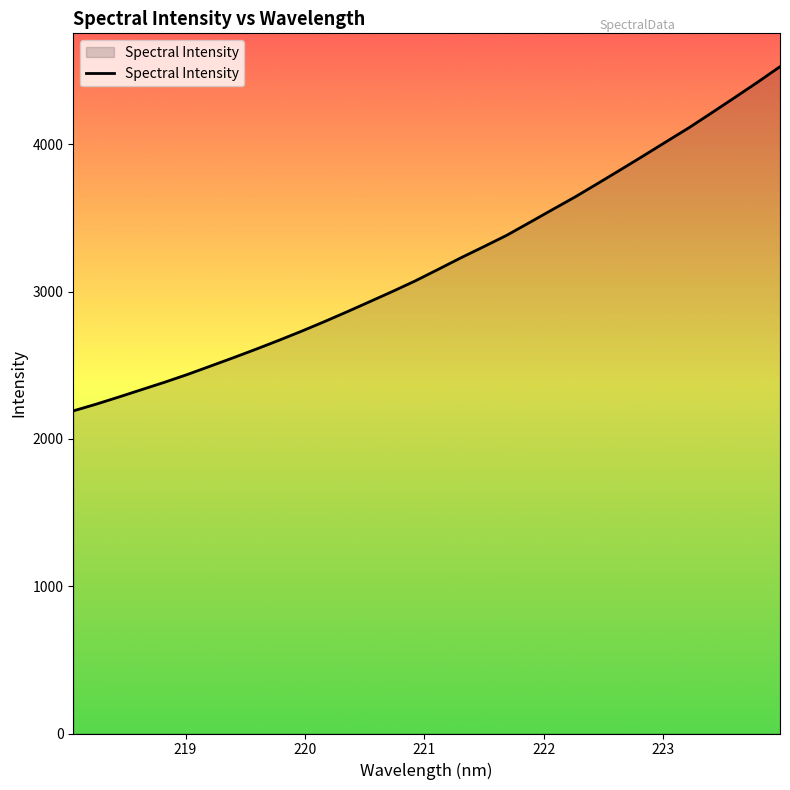

What is the greatest value displayed?

4526.4